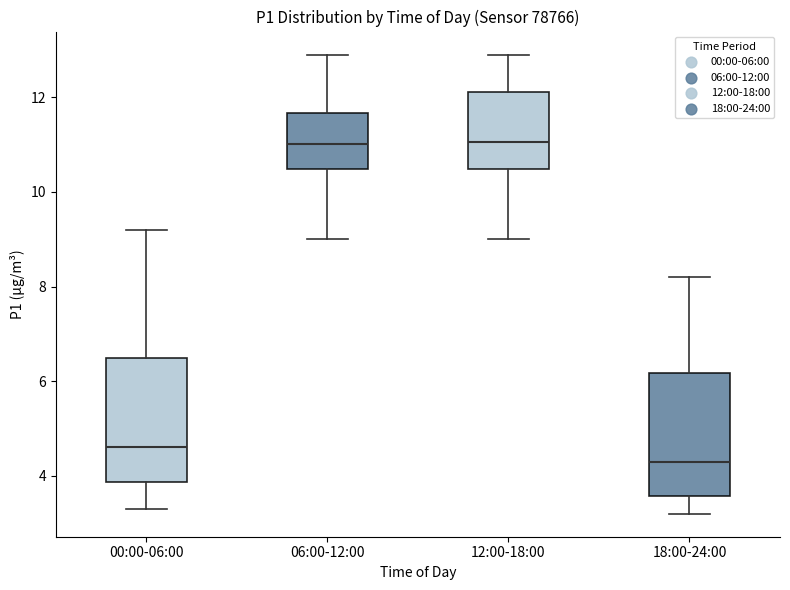

Reading left to right, read every box against the y-axis: the position of its median line, the range the box covers, and the ends of its whiskers. The values are not printed on the chart, so give them approximately, as read against the axis.

00:00-06:00: median 4.6, box 3.8 to 6.6, whiskers 3.4 to 9.2
06:00-12:00: median 11.0, box 10.4 to 11.6, whiskers 9.0 to 13.0
12:00-18:00: median 11.0, box 10.4 to 12.2, whiskers 9.0 to 13.0
18:00-24:00: median 4.4, box 3.6 to 6.2, whiskers 3.2 to 8.2